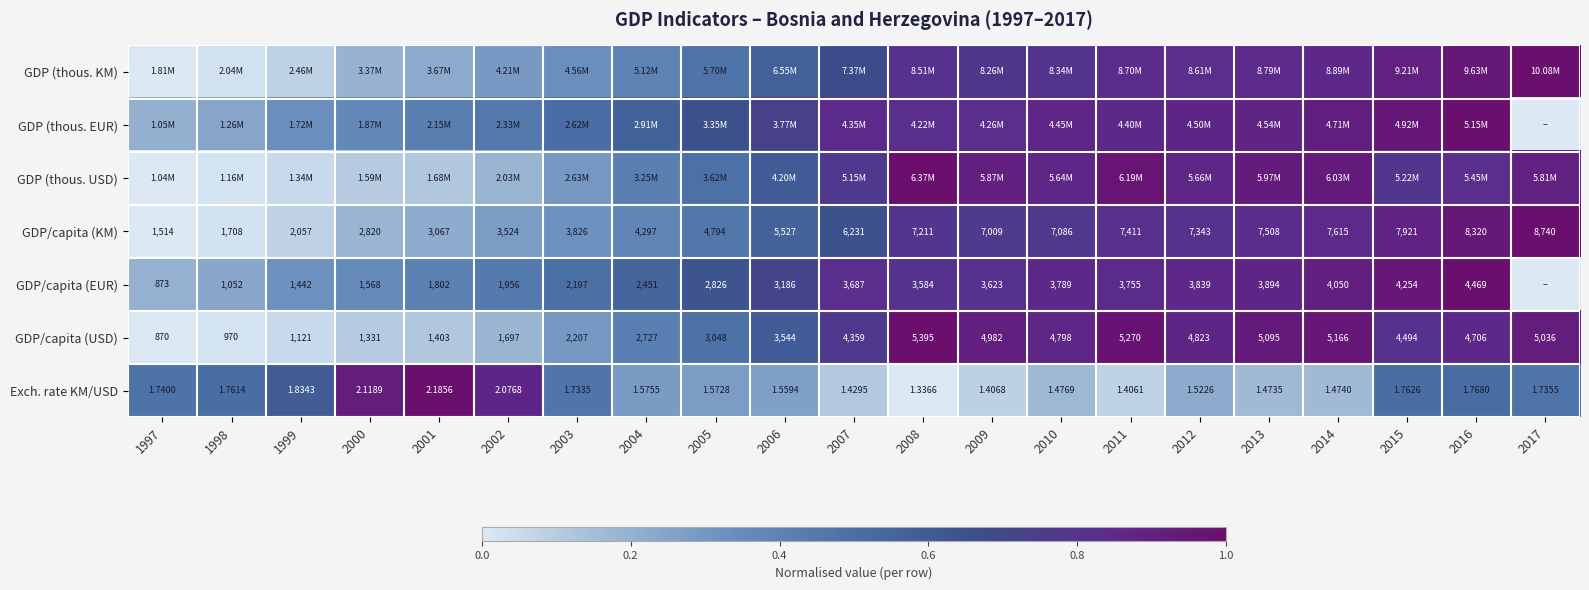

Which category has the highest value in the GDP/capita (USD) series?

2008